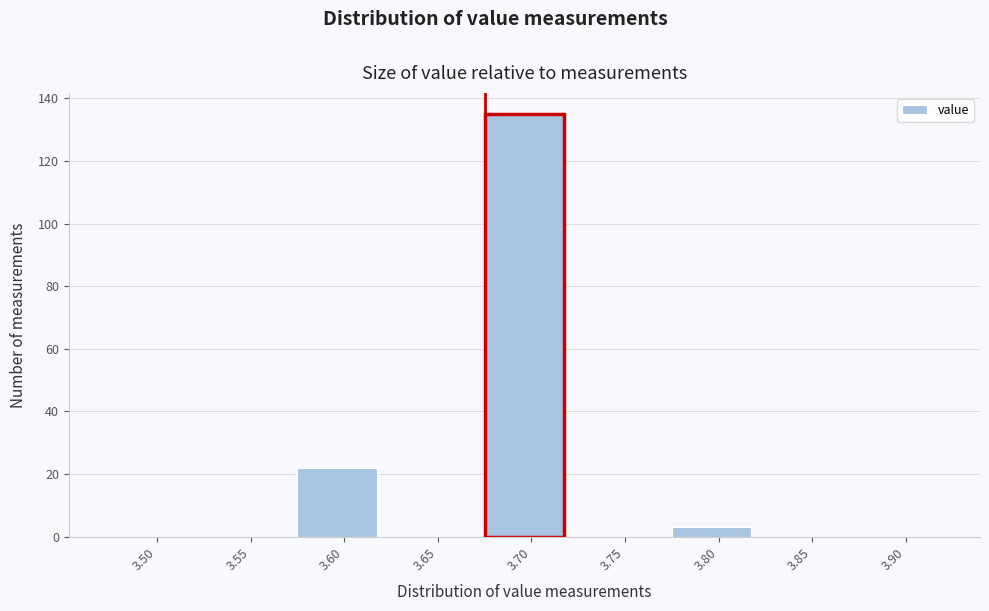

Reading left to right, extract all data points from this chart.

3.50=0	3.55=0	3.60=22	3.65=0	3.70=135	3.75=0	3.80=3	3.85=0	3.90=0